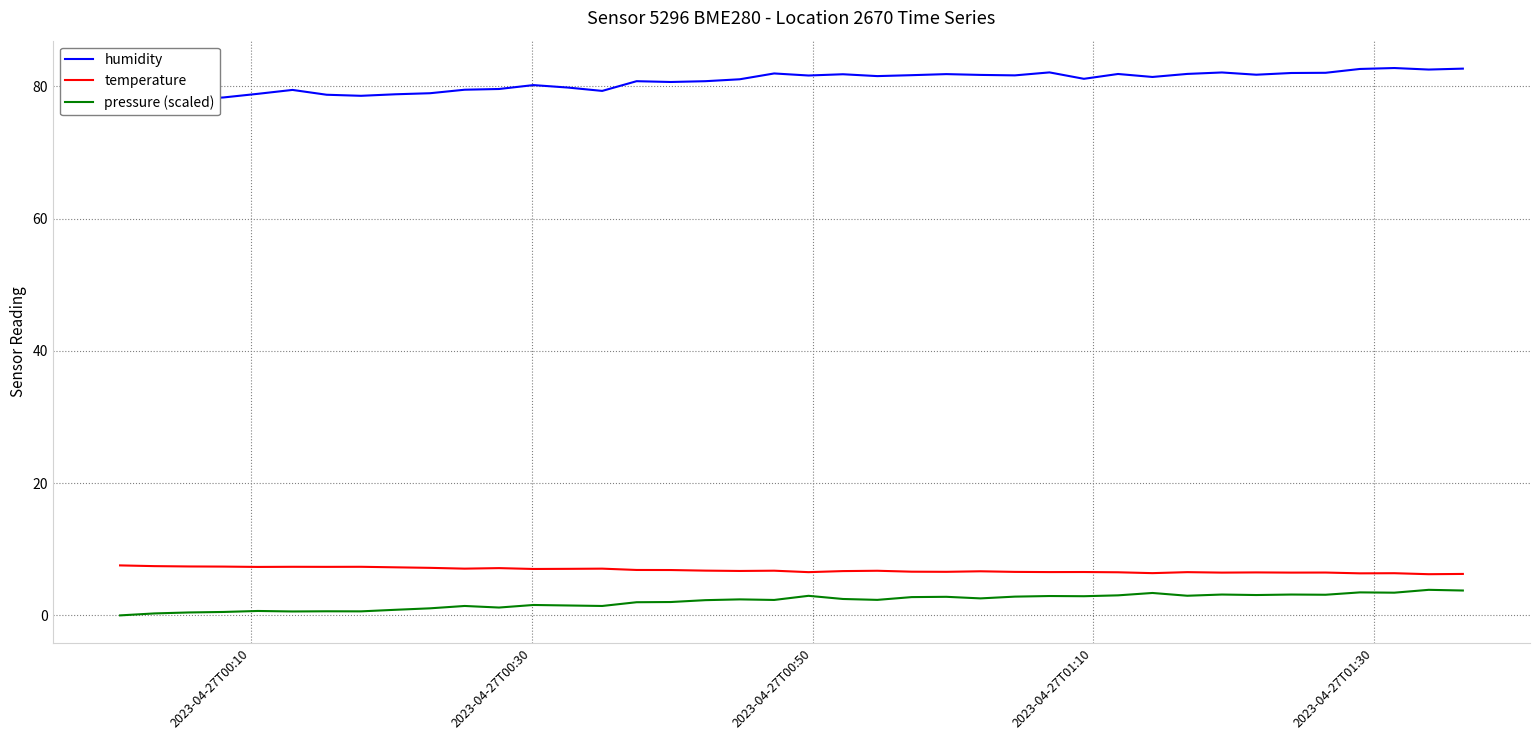

What is the sum of all pressure (scaled) values?

84.9